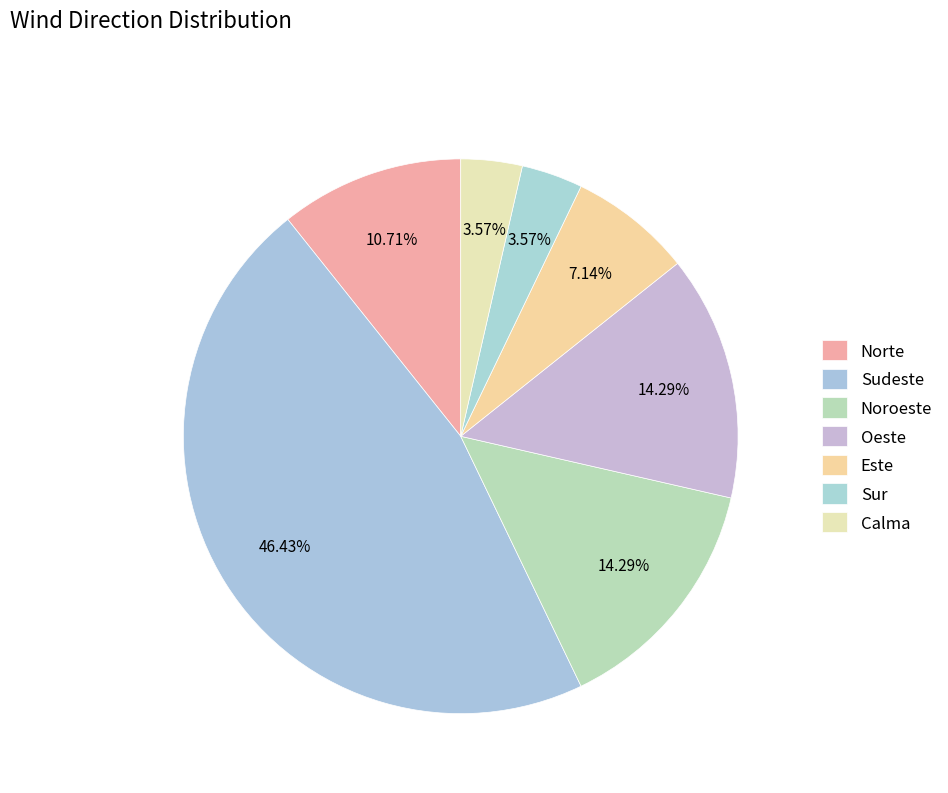

Is it true that Este is 14% of the pie?

False